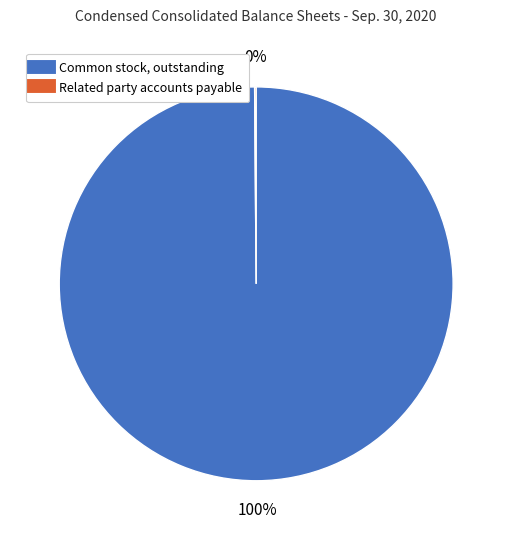

To the nearest percent, what is the average slice percentage?

50%